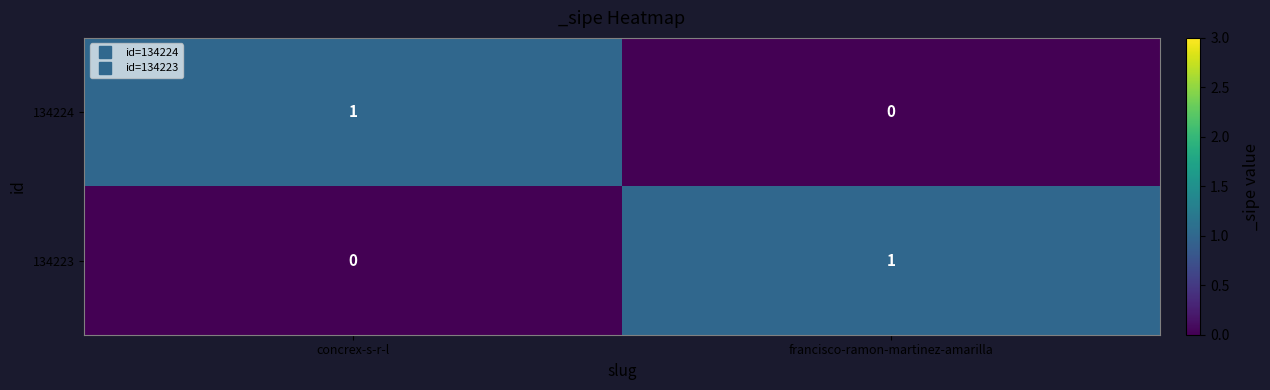

The value of 134224 at francisco-ramon-martinez-amarilla is 1. True or false?

False